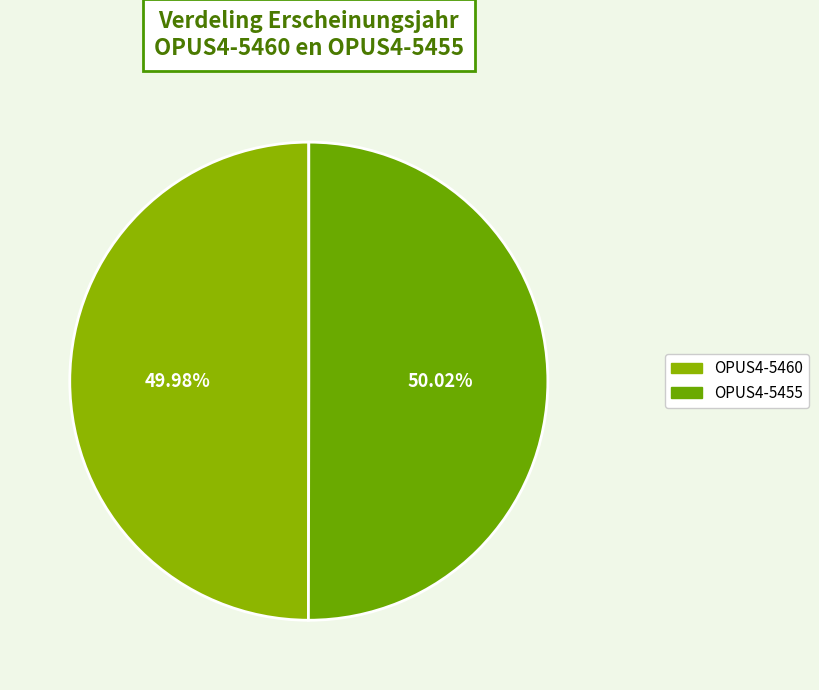

What is the smallest slice in the pie chart?

OPUS4-5460